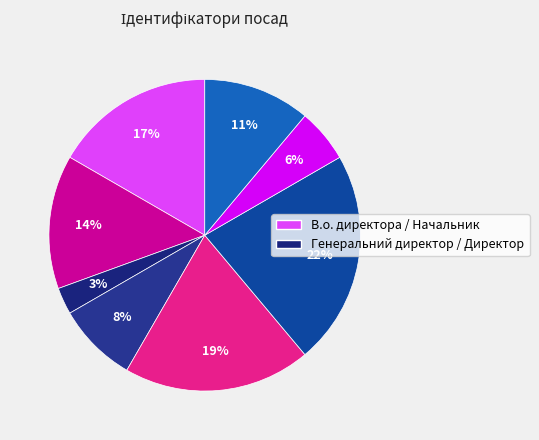

How many slices are in this pie chart?

8